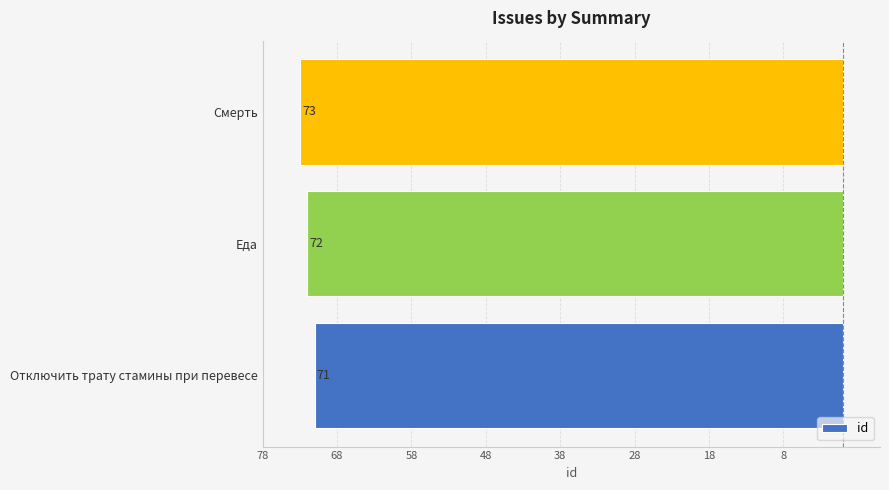

Does the chart contain any negative values?

Yes